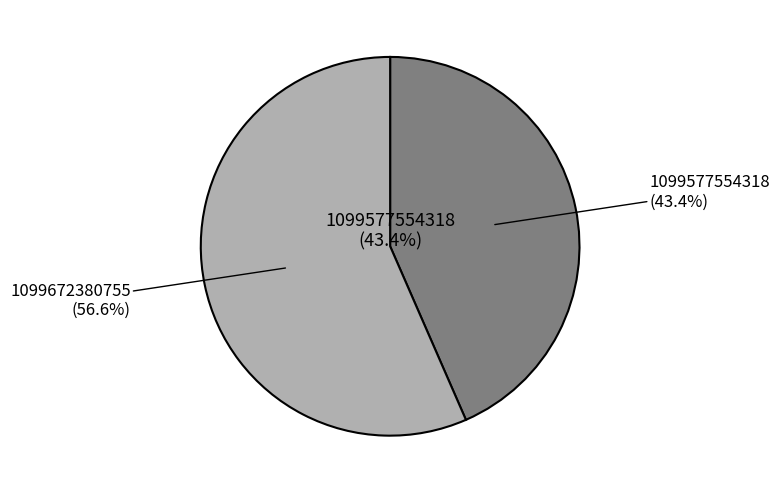

True or false: 1099577554318 accounts for 55% of the total.

False